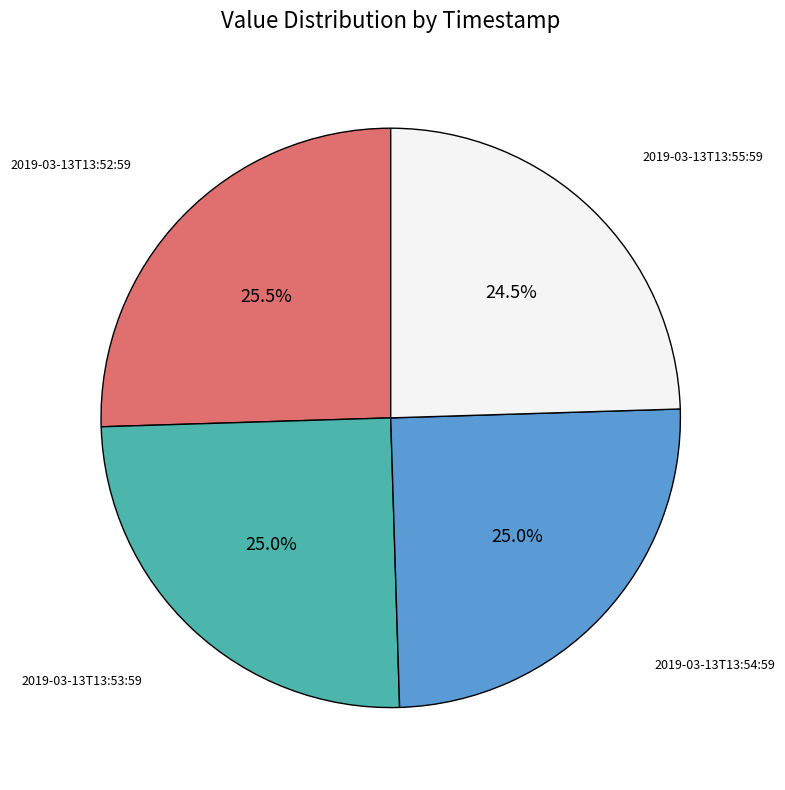

How many segments does this pie chart have?

4